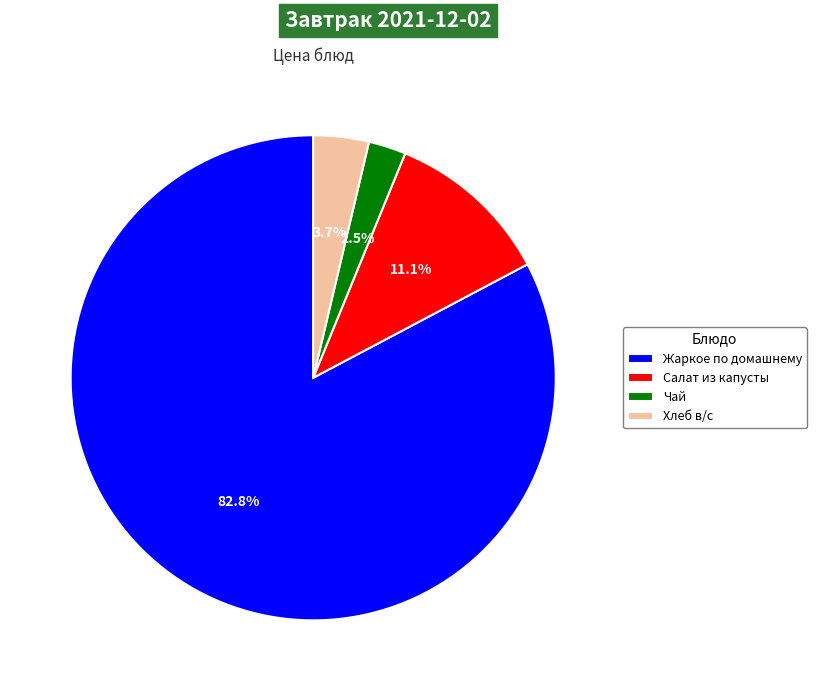

Is it true that Салат из капусты is 11% of the pie?

True